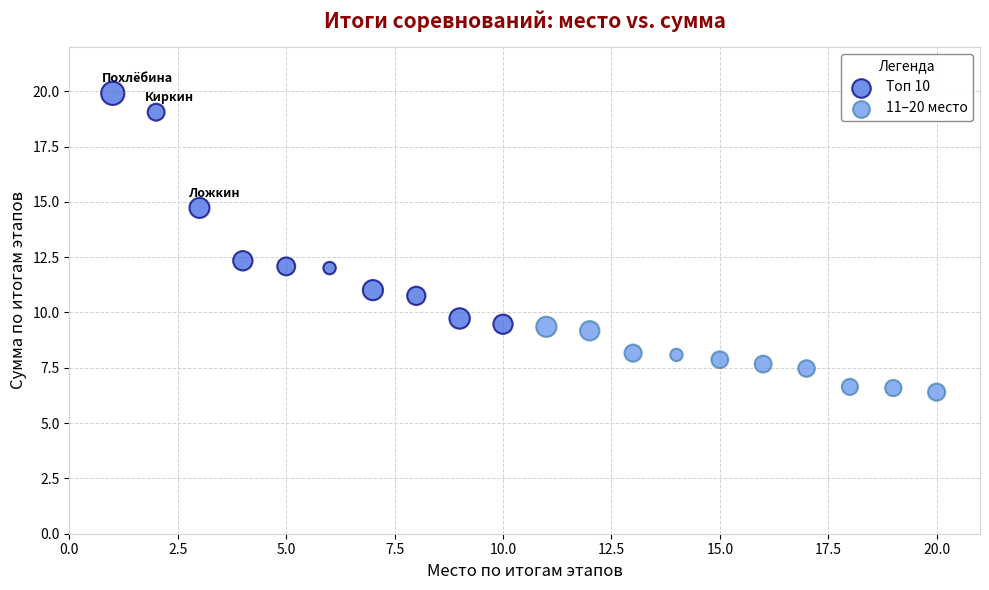

Which series contains the lowest Y value?

11–20 место